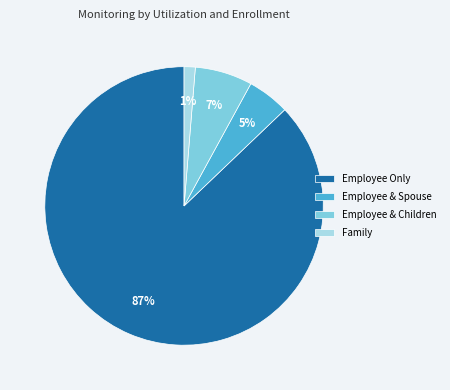

Do Employee & Children and Family together represent more than half of the pie?

No